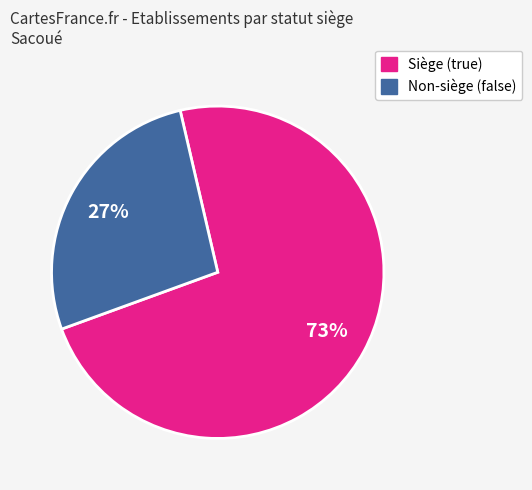

Do Siège (true) and Non-siège (false) together represent more than half of the pie?

Yes